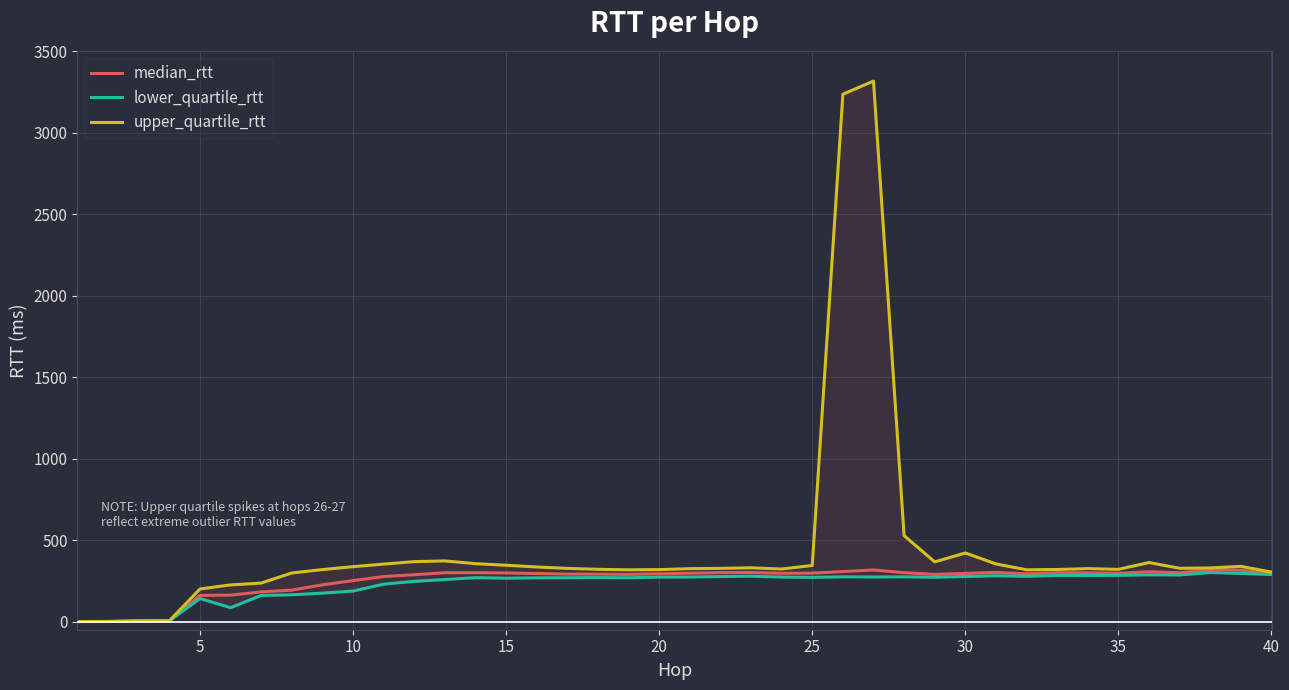

Between 30 and 25, which is larger?

25